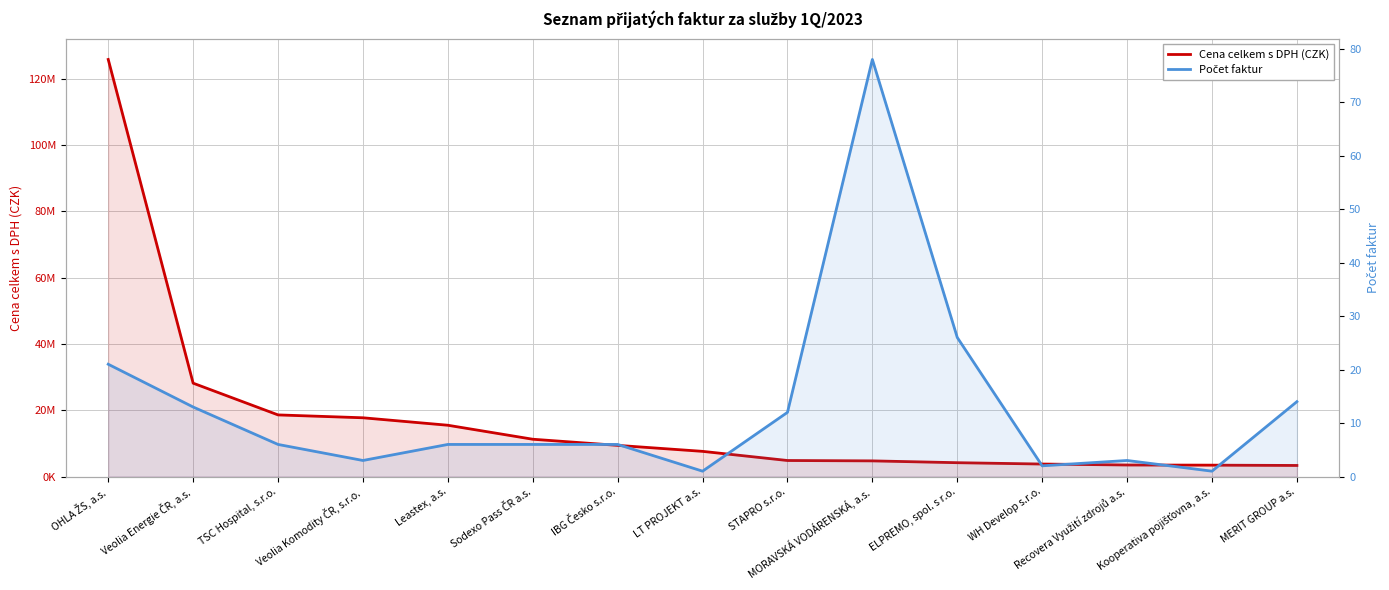

The value of Počet faktur at Kooperativa pojišťovna, a.s. is 1.4. True or false?

False